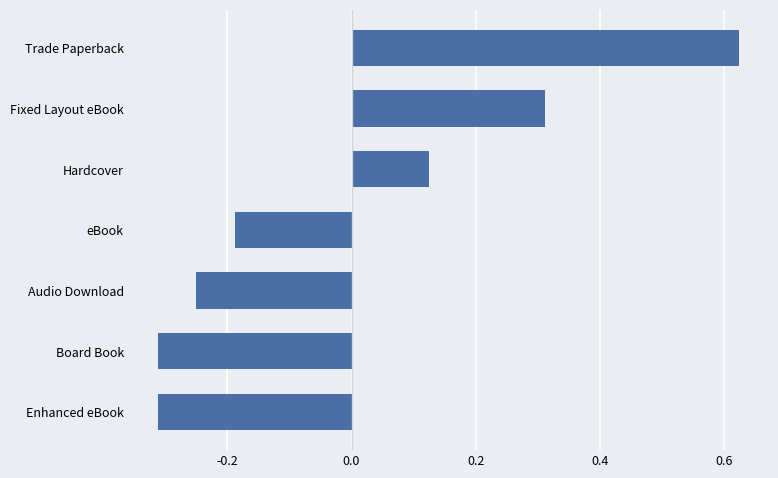

How many series are shown in this chart?

1